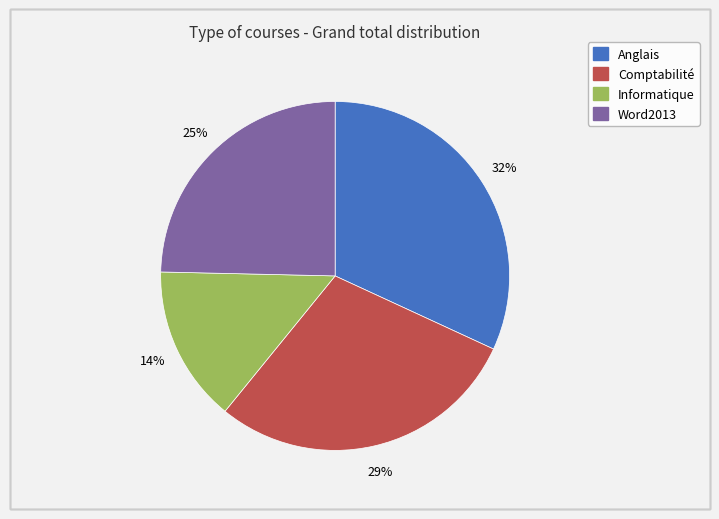

What is the largest slice in the pie chart?

Anglais